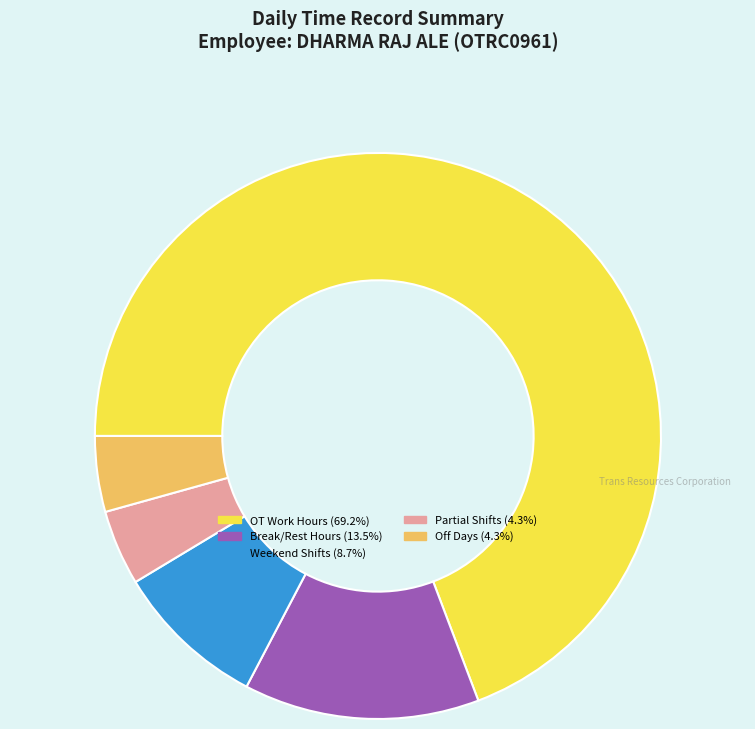

Does any single category account for the majority?

Yes